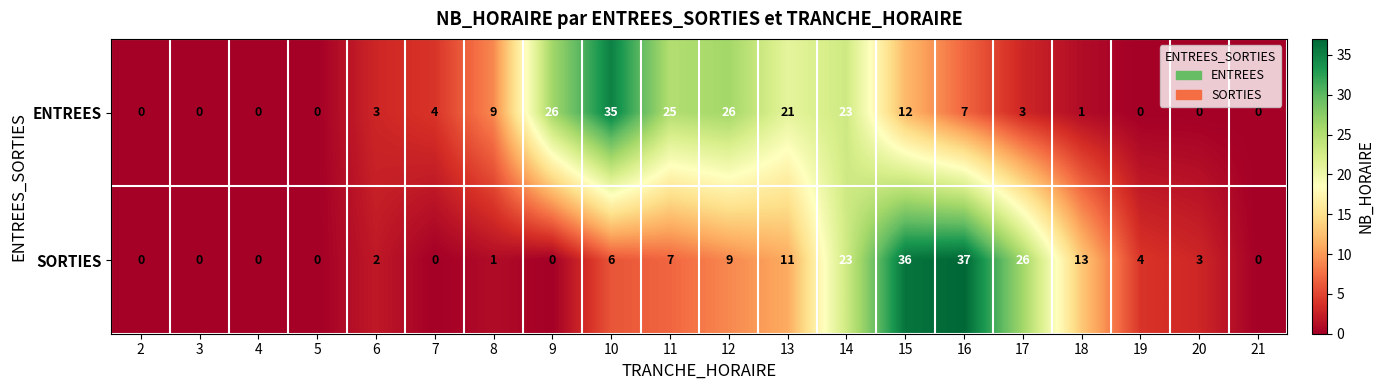

What is the approximate value of SORTIES at 15, to the nearest 10?

40